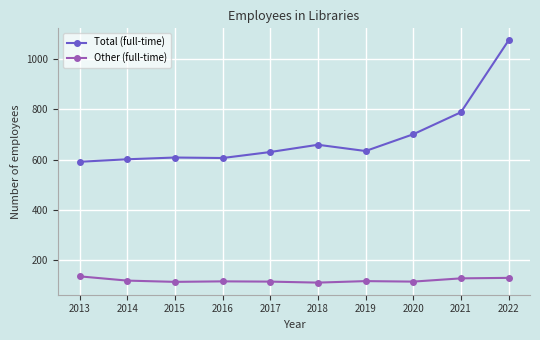

Is the value of Other (full-time) at 2019 greater than the value of Total (full-time) at 2019?

No